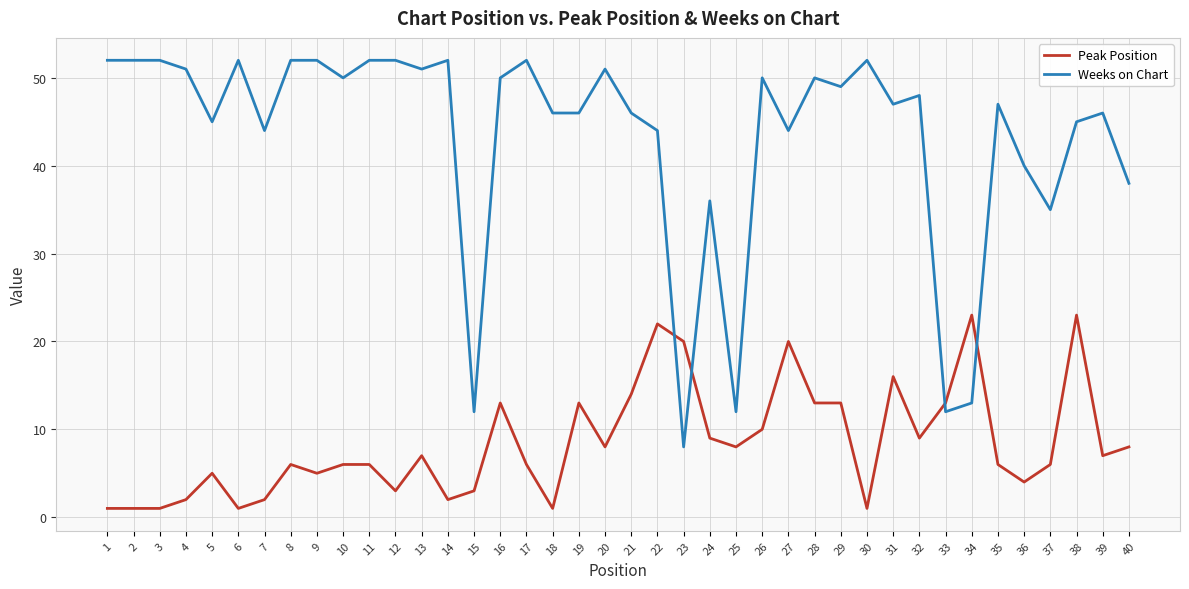

Which series has the largest range (max minus min)?

Weeks on Chart